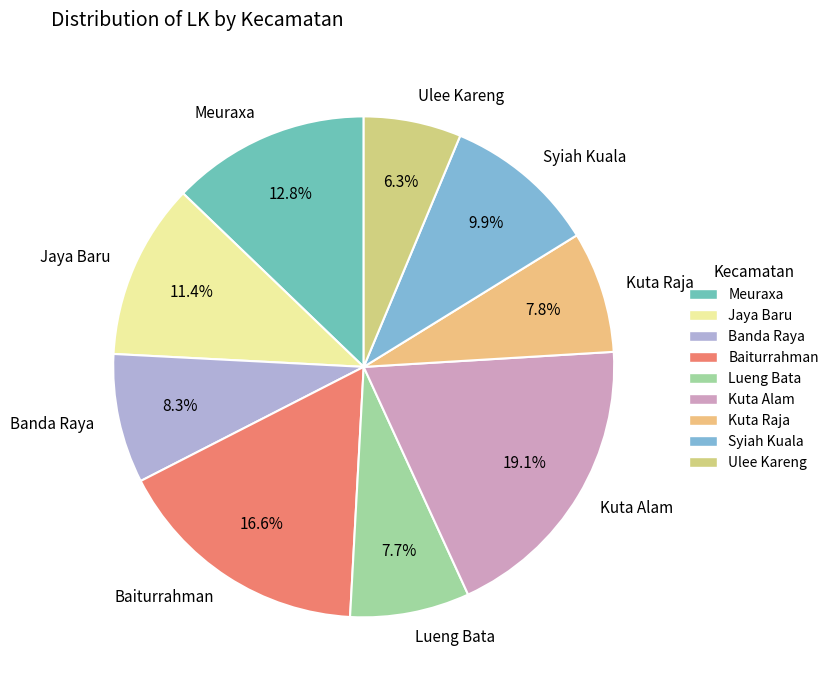

To the nearest percent, what is the average slice percentage?

11%